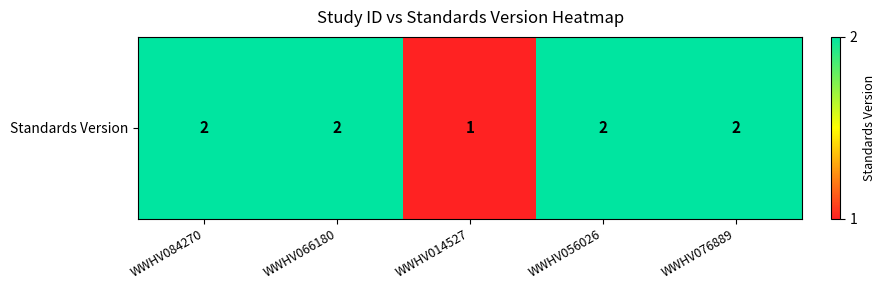

Between WWHV084270 and WWHV066180, which is larger?

WWHV084270